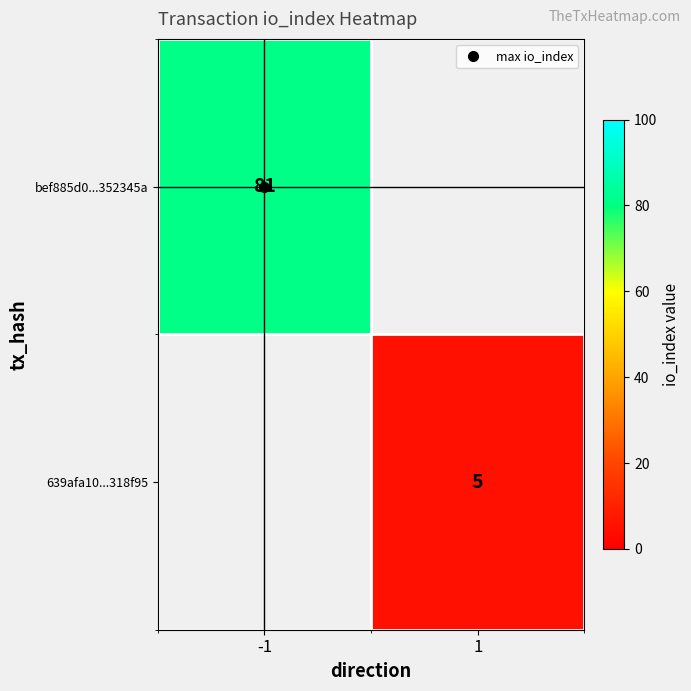

At how many categories does at least one series exceed 35?

1